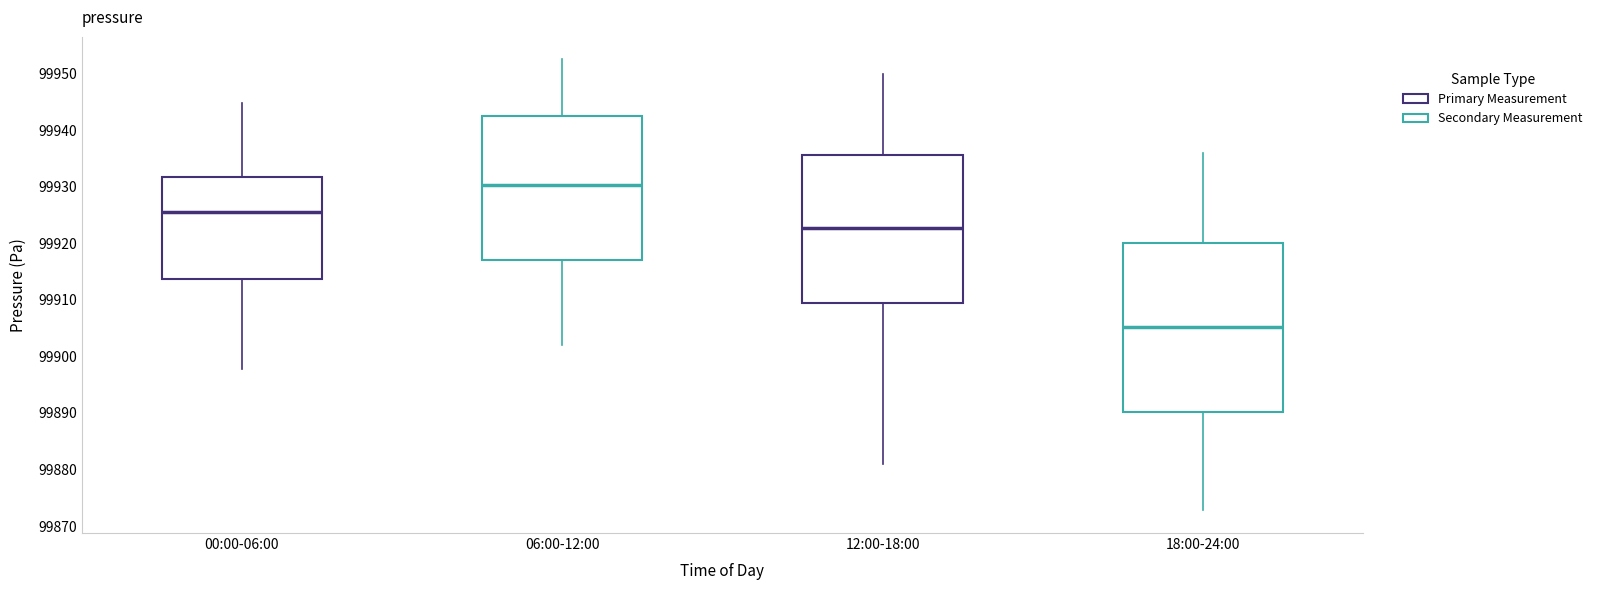

Reading left to right, read every box against the y-axis: the position of its median line, the range the box covers, and the ends of its whiskers. The values are not printed on the chart, so give them approximately, as read against the axis.

00:00-06:00: median 99925, box 99914 to 99932, whiskers 99898 to 99945
06:00-12:00: median 99930, box 99917 to 99943, whiskers 99902 to 99953
12:00-18:00: median 99923, box 99910 to 99936, whiskers 99881 to 99950
18:00-24:00: median 99905, box 99890 to 99920, whiskers 99873 to 99936